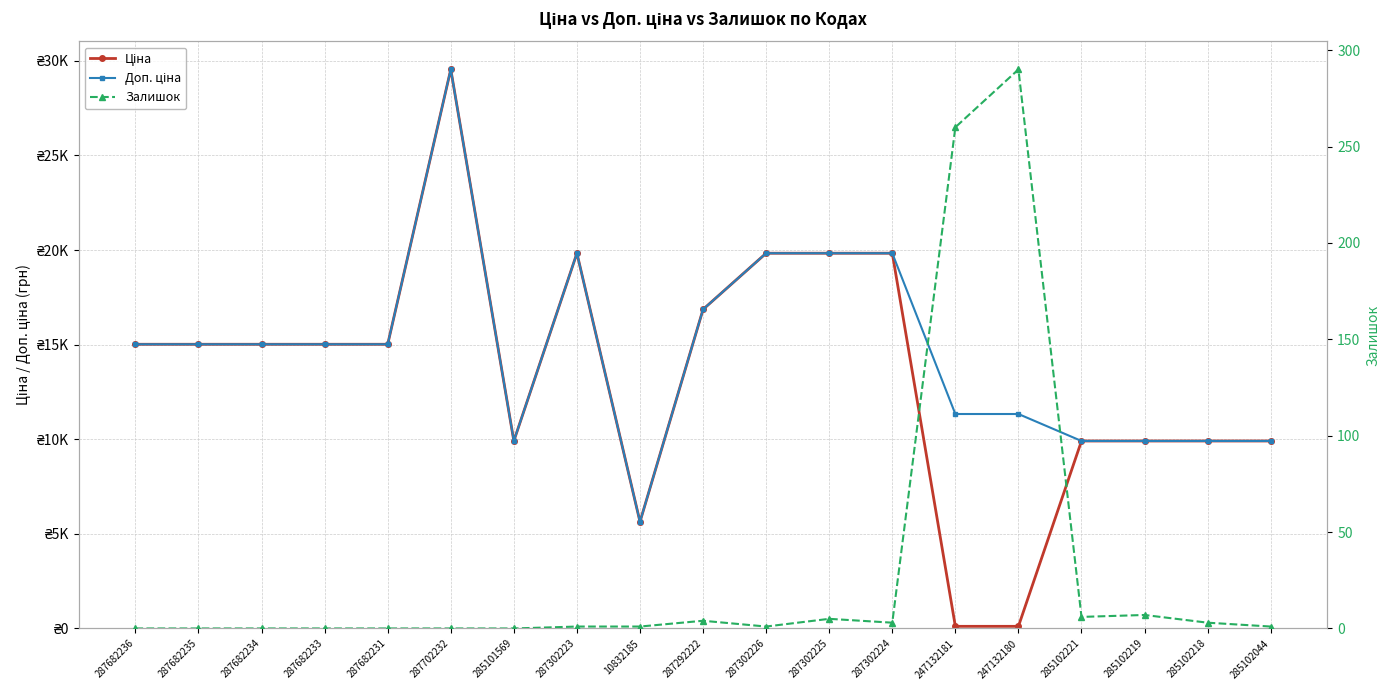

At which category does Доп. ціна reach its first local valley?

285101569